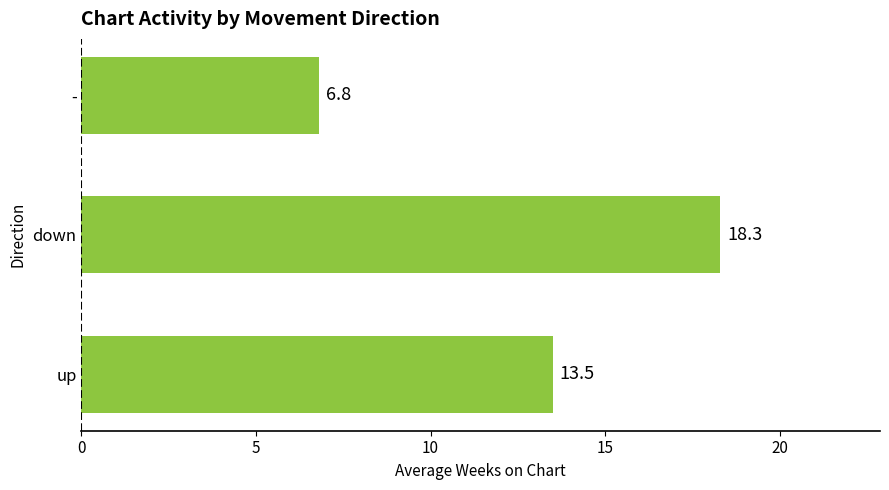

What is the sum of the values at - and up?

20.3